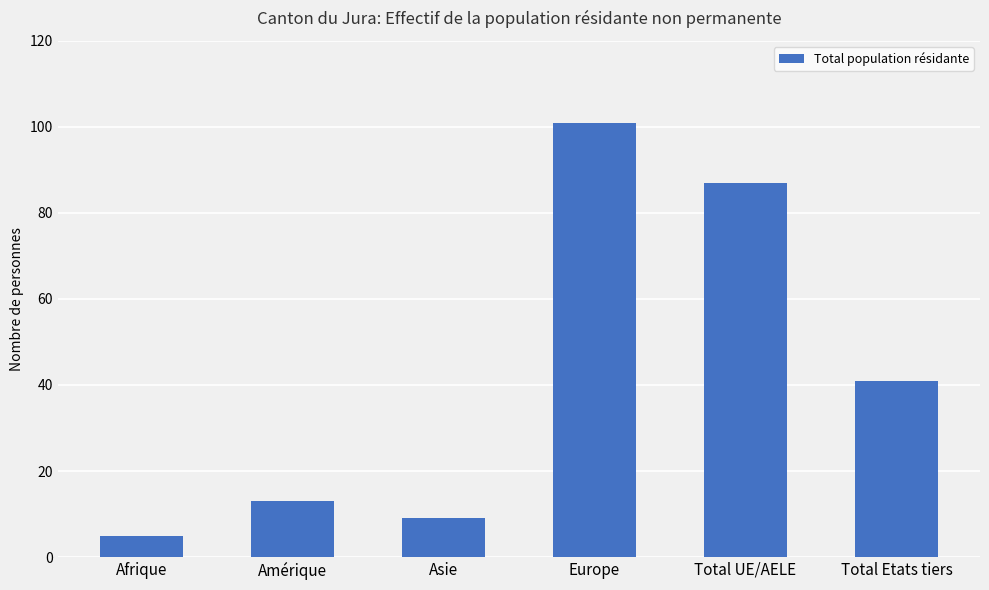

Reading left to right, transcribe all the data shown in this chart.

5	13	9	101	87	41